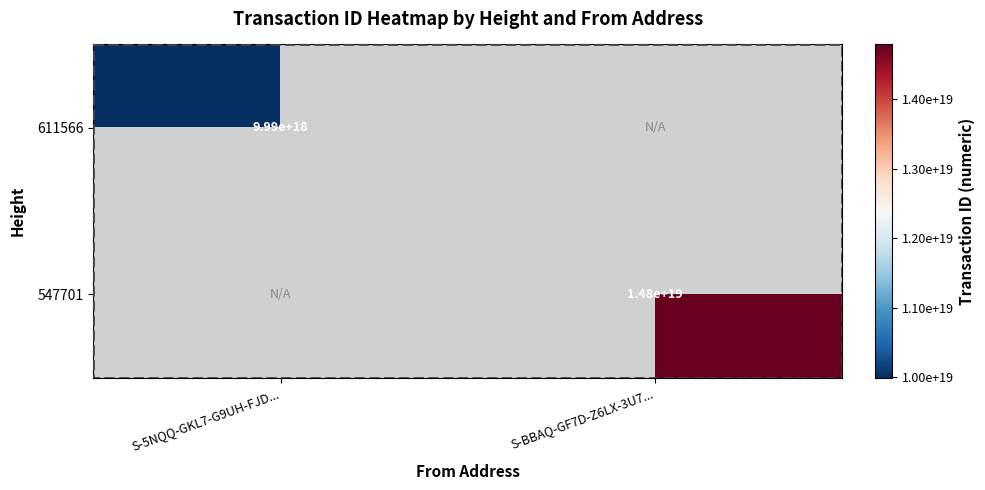

Count the number of data series in this chart.

2